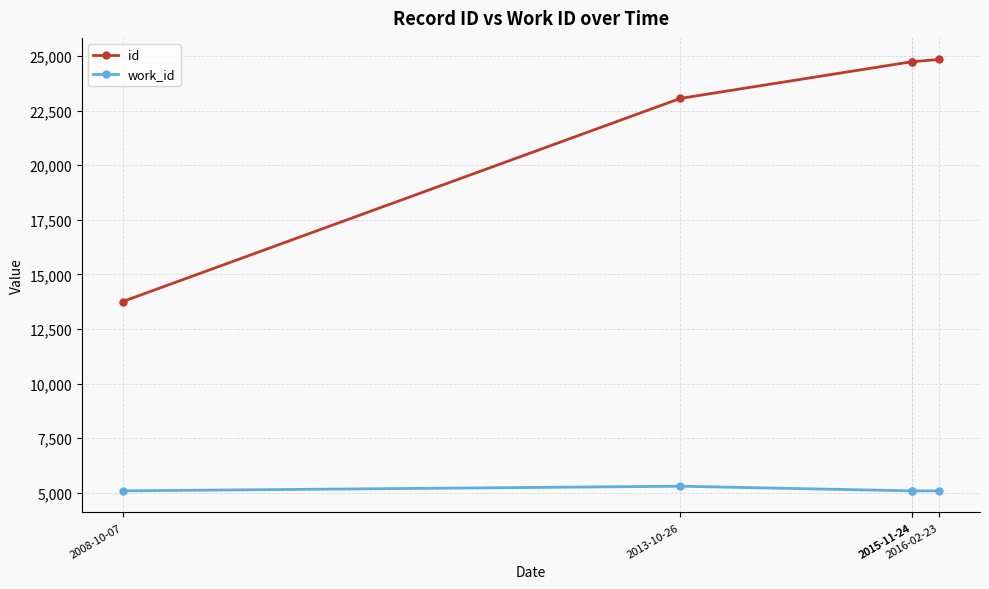

Reading right to left, what are all the values shown in this chart?

id: 24844	24740	24738	23060	13758
work_id: 5088	5088	5088	5301	5088